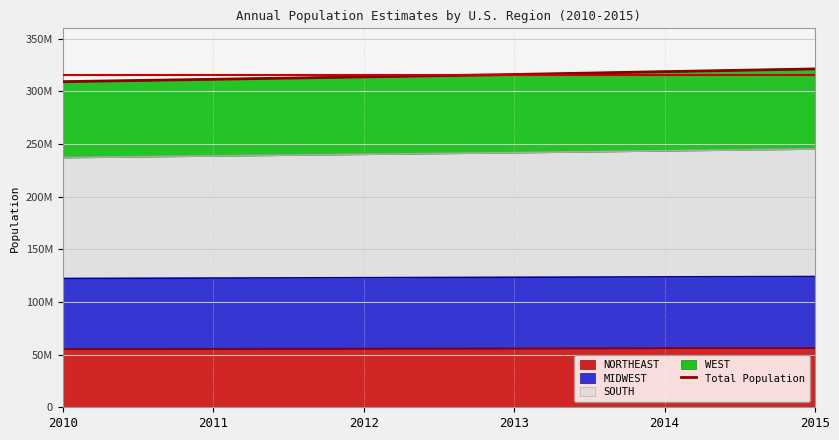

Approximately how many times larger is the value at 2012 compared to 2013?

1.0